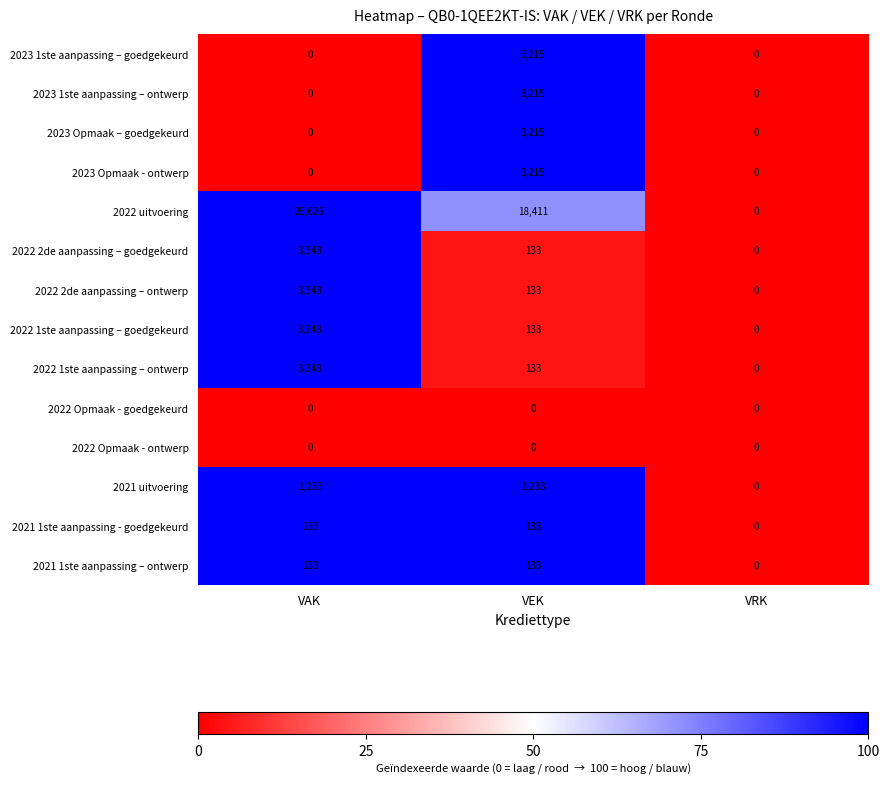

True or false: 2022 uitvoering has a value of 18411 at VEK.

True